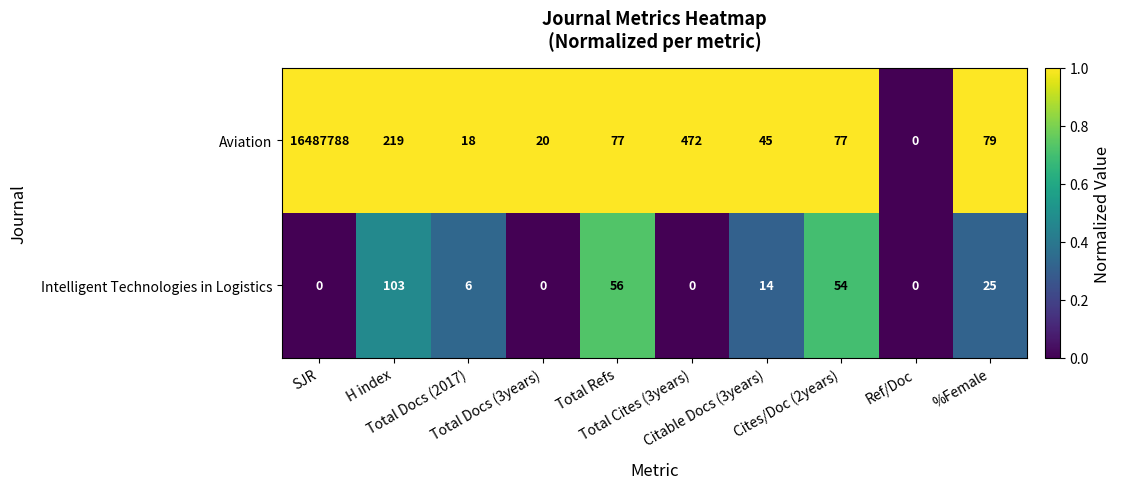

List the series in order of their overall mean, highest first.

Aviation, Intelligent Technologies in Logistics